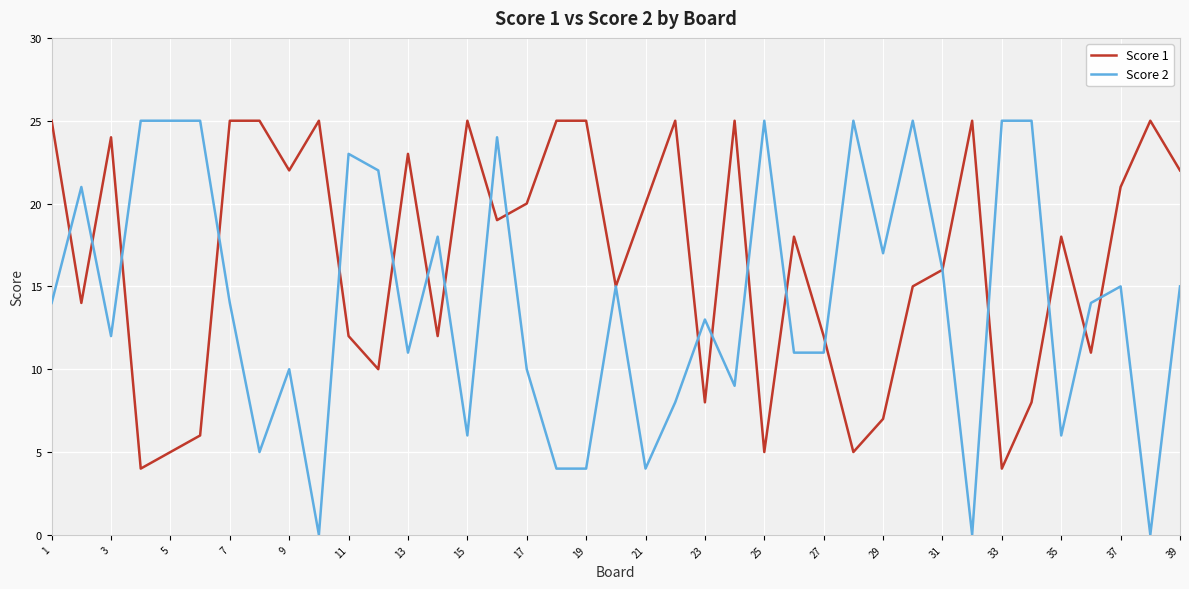

Which series has the largest total across all categories?

Score 1